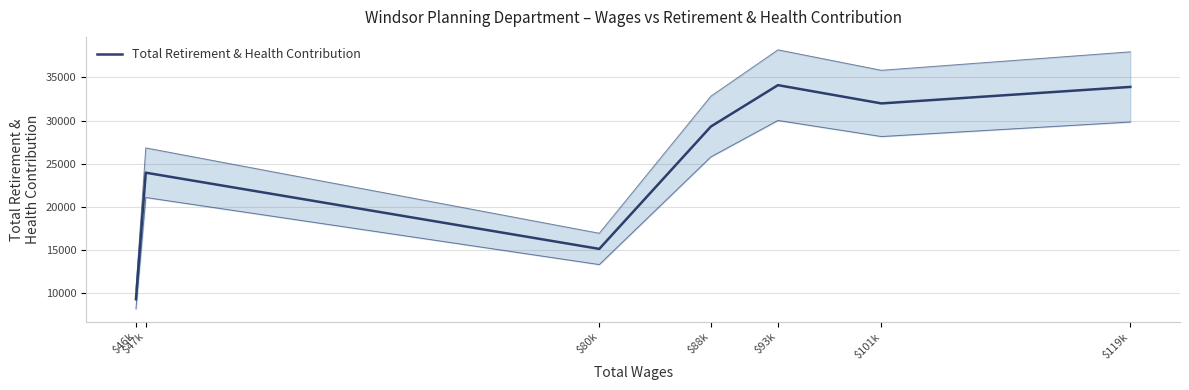

What is the difference between the second highest and second lowest values?

18773